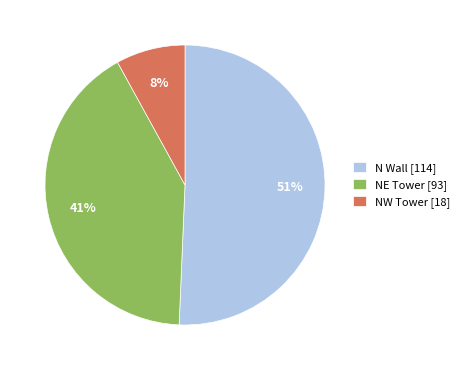

How many slices are in this pie chart?

3